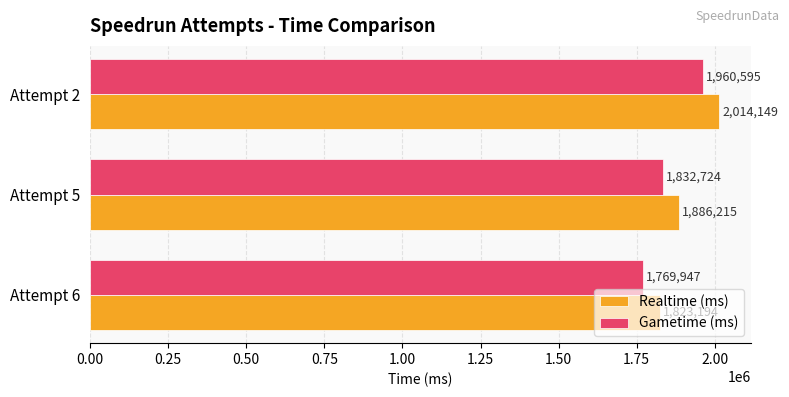

Count the number of categories in the chart.

3